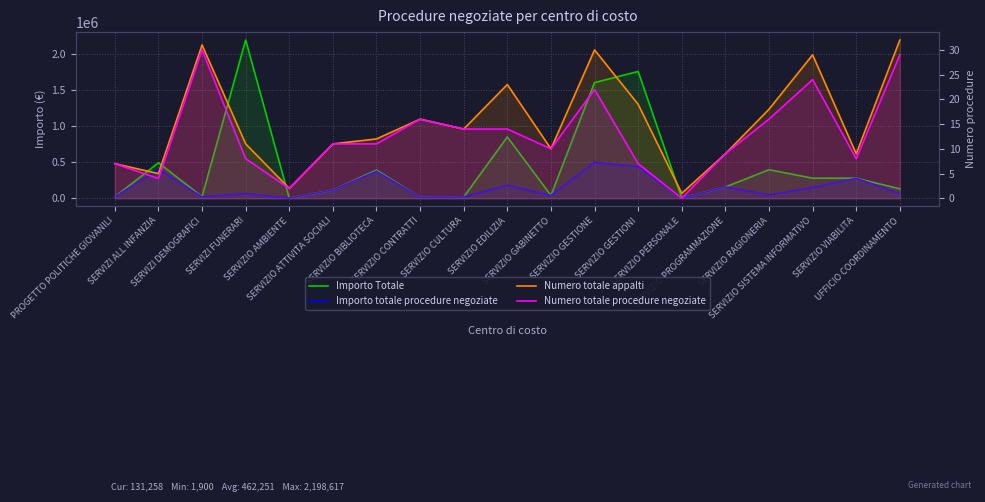

Which series changed the most between SERVIZI FUNERARI and SERVIZIO GESTIONI?

Importo Totale